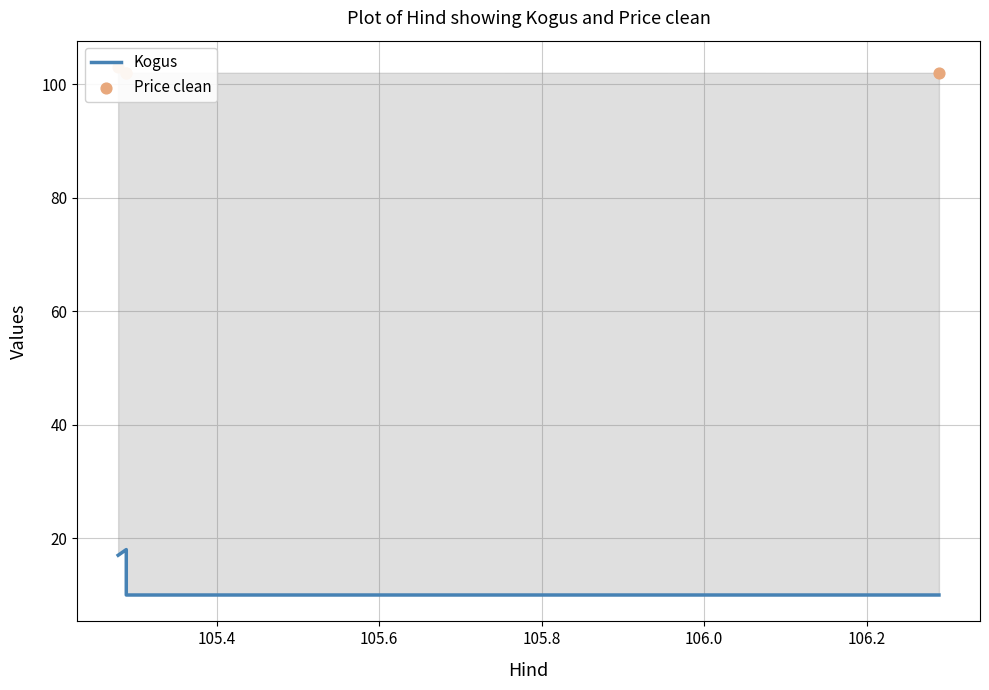

What are all the series names shown in the legend?

Kogus, Price clean